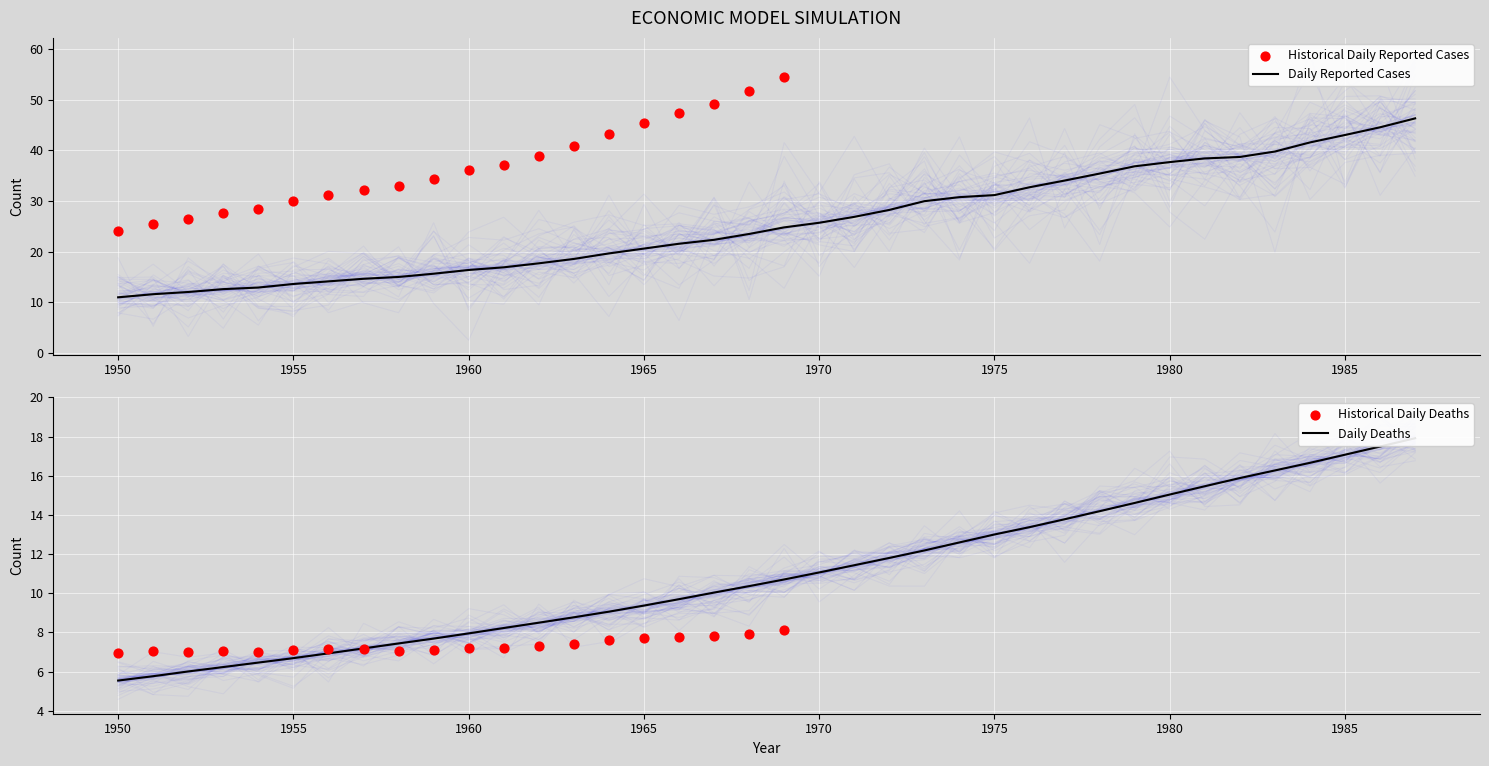

What is the total value across all series at 1965?

39.3